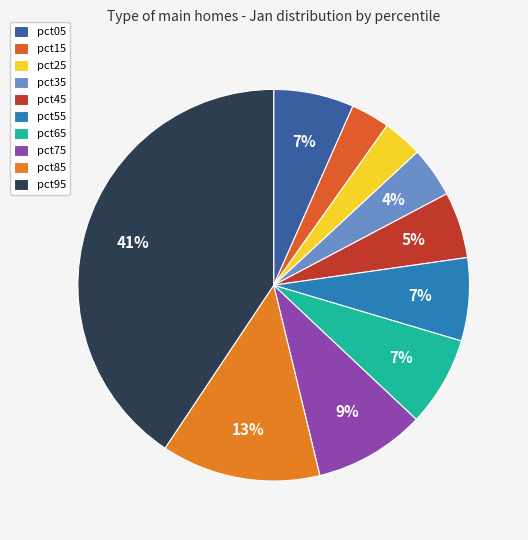

To the nearest percent, what is the difference between the pct15 and pct35 slice percentages?

1%